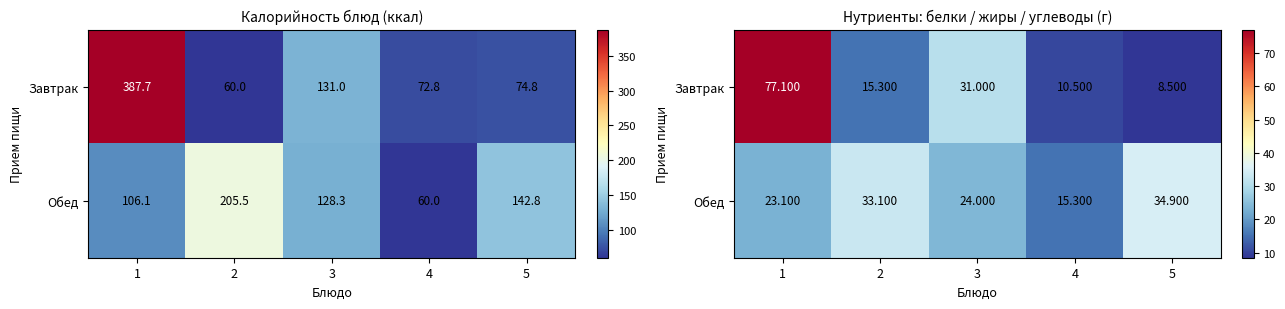

What is the average value of the Завтрак series?

28.5